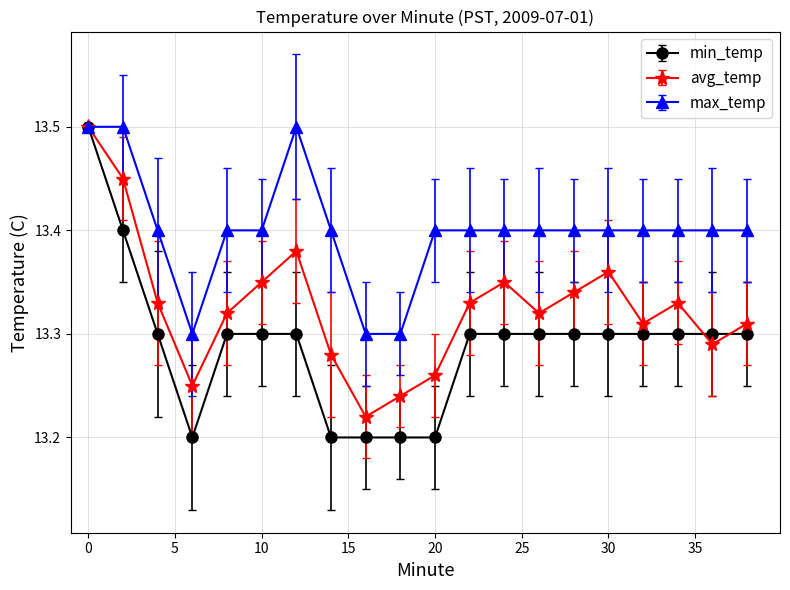

Rank the series by their average value, from highest to lowest.

max_temp, avg_temp, min_temp